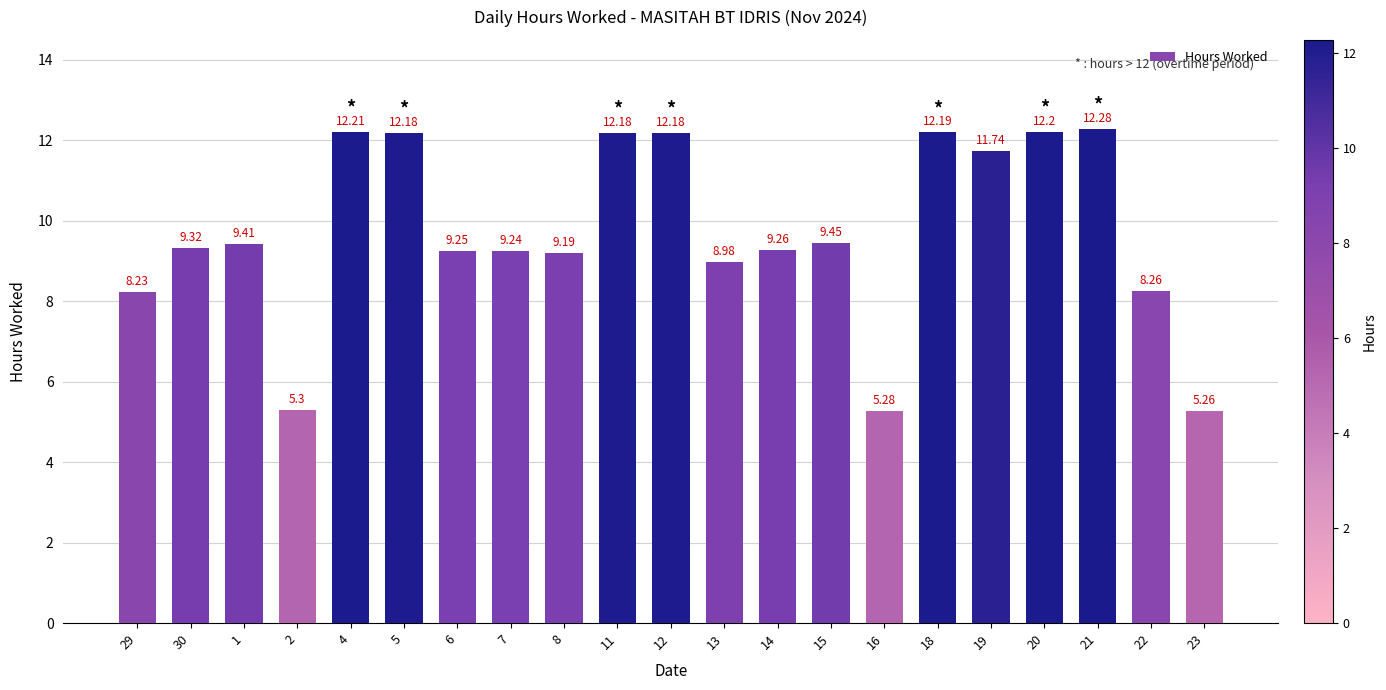

What value does the data have at 19?

11.7